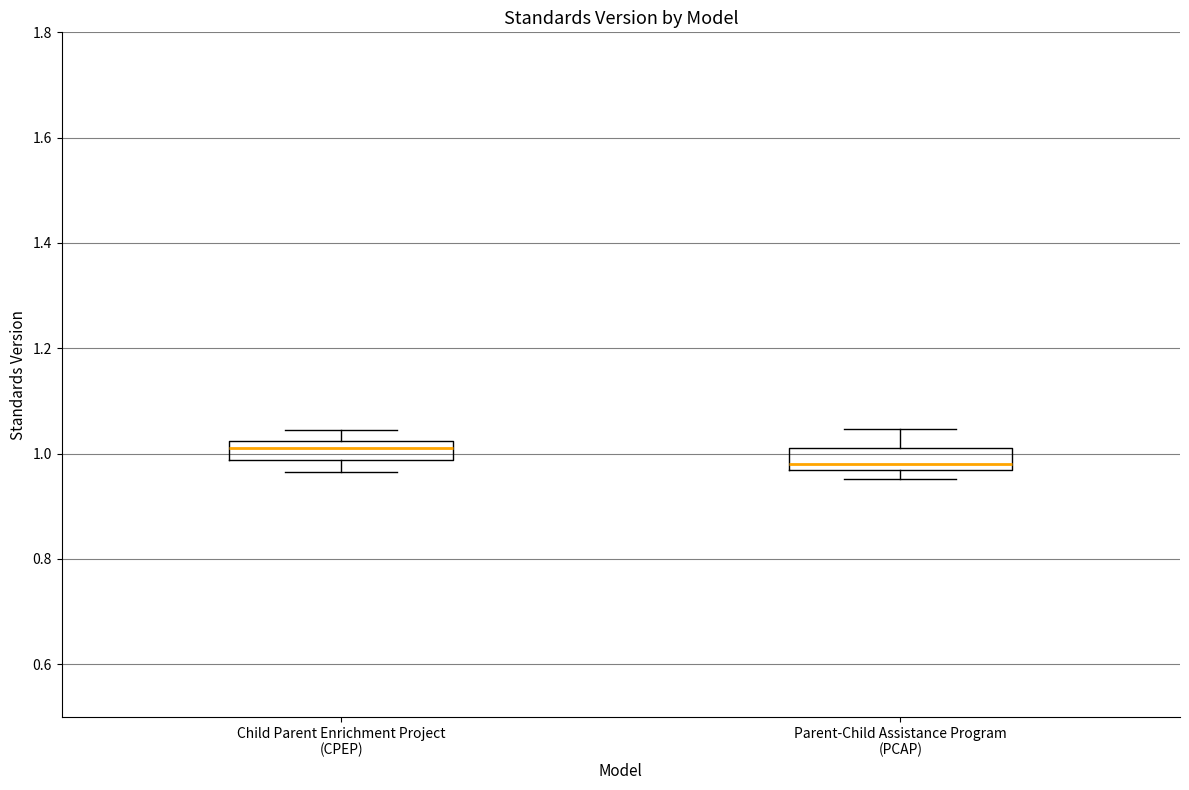

Reading left to right, read every box against the y-axis: the position of its median line, the range the box covers, and the ends of its whiskers. The values are not printed on the chart, so give them approximately, as read against the axis.

Child Parent Enrichment Project (CPEP): median 1.00, box 0.98 to 1.02, whiskers 0.96 to 1.04
Parent-Child Assistance Program (PCAP): median 0.98, box 0.96 to 1.02, whiskers 0.96 (just below the box's lower edge) to 1.04